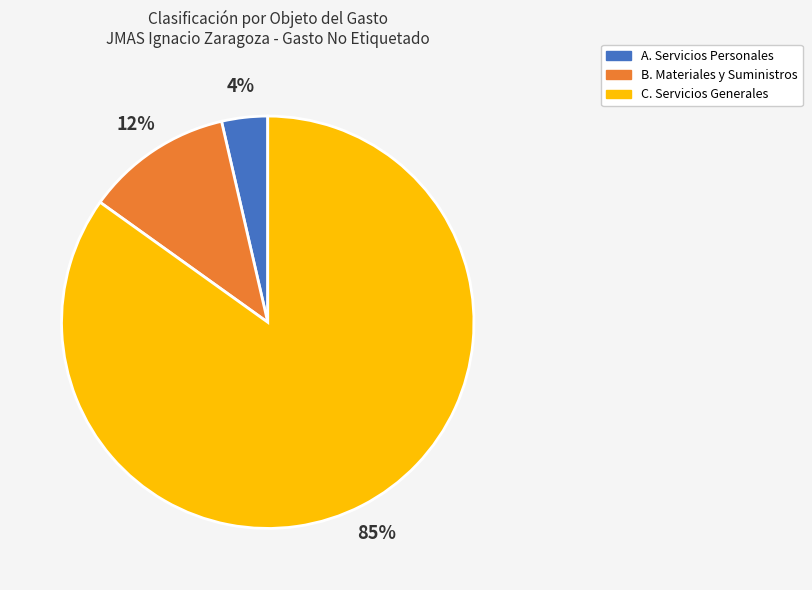

To the nearest percent, what is the average slice percentage?

33%